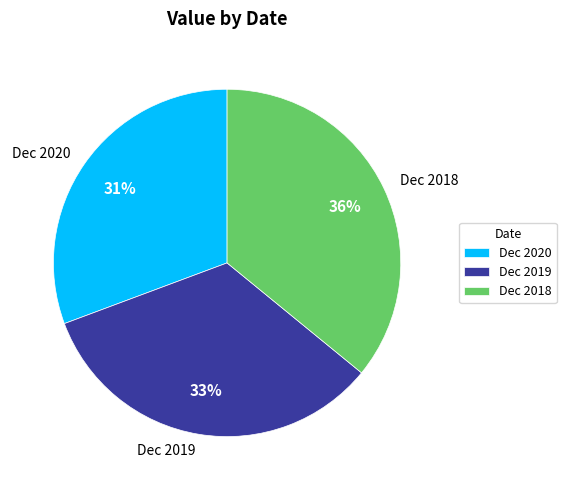

Rank the categories by value from lowest to highest.

Dec 2020, Dec 2019, Dec 2018